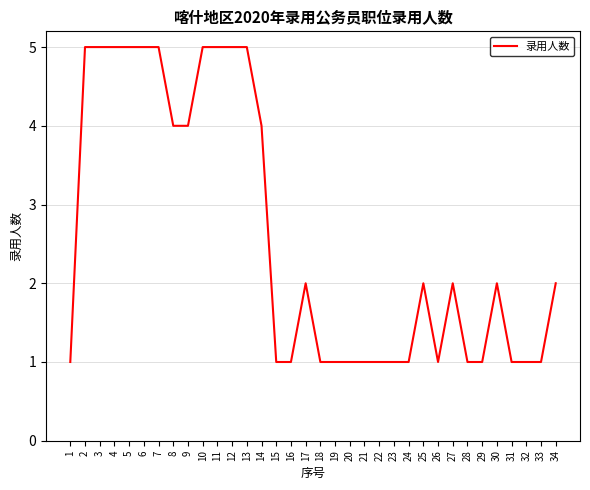

What is the ratio of the value at 11 to the value at 13?

1.0